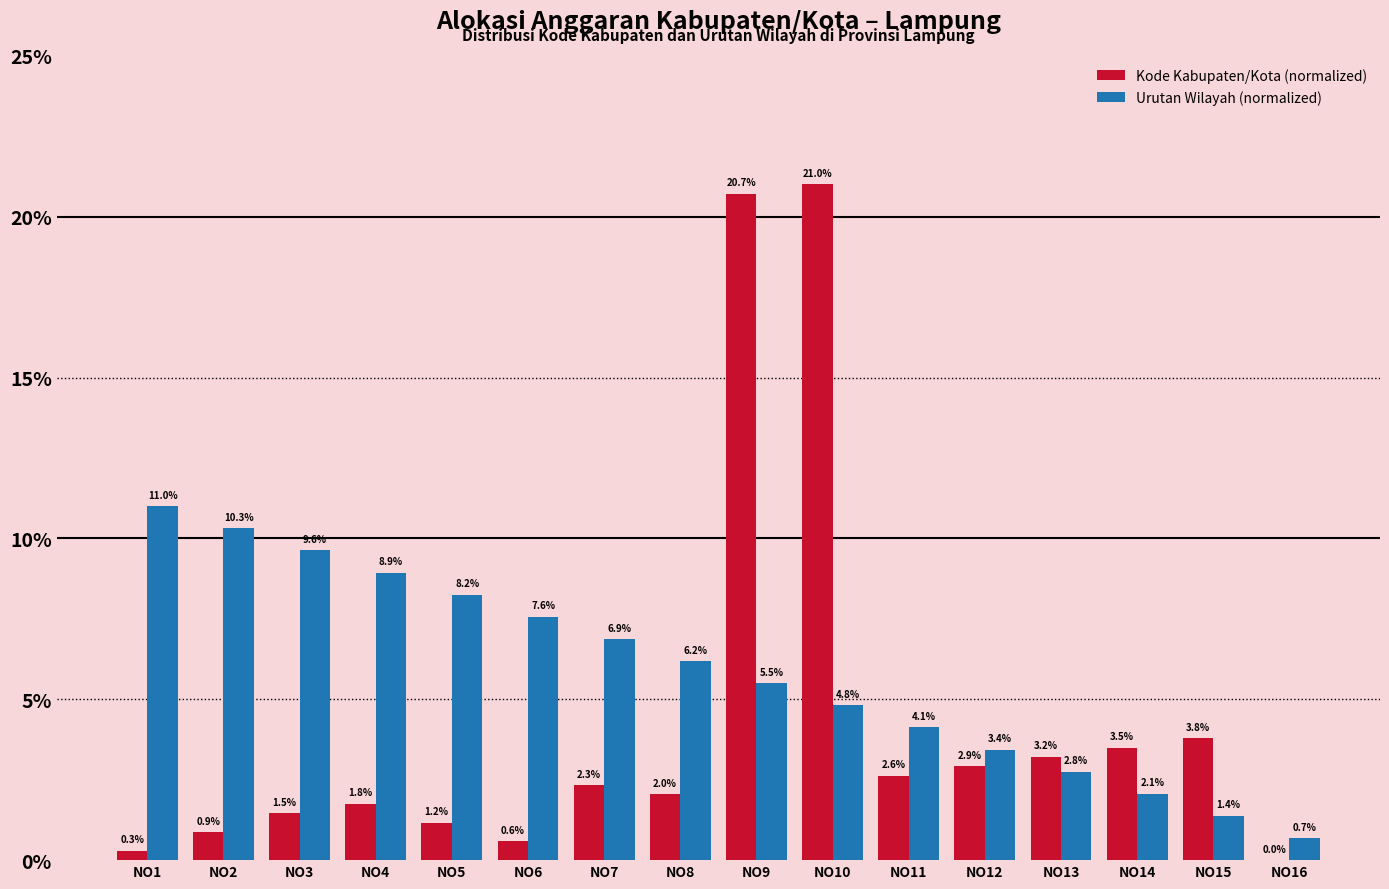

Which series has the widest spread of values?

Kode Kabupaten/Kota (normalized)